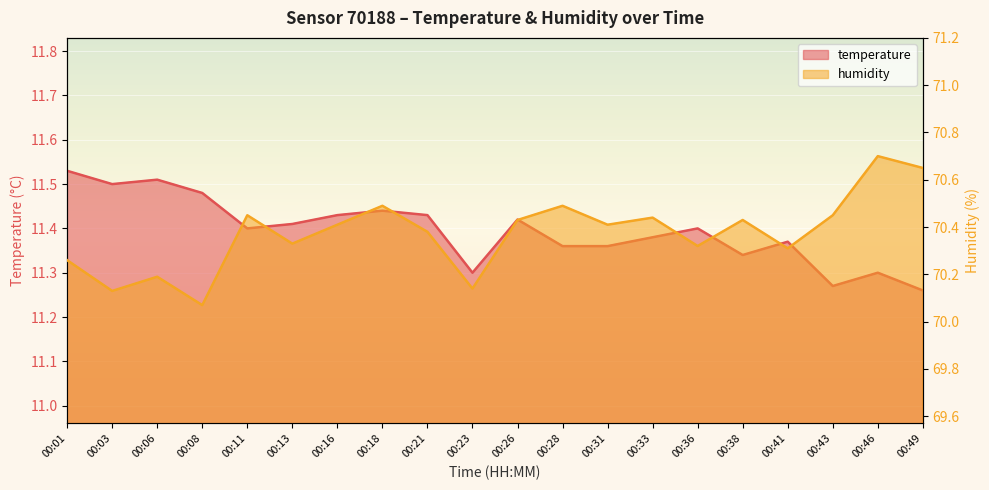

Reading right to left, transcribe all the data shown in this chart.

temperature: 11.3	11.3	11.3	11.4	11.3	11.4	11.4	11.4	11.4	11.4	11.3	11.4	11.4	11.4	11.4	11.4	11.5	11.5	11.5	11.5
humidity: 70.7	70.7	70.5	70.3	70.4	70.3	70.4	70.4	70.5	70.4	70.1	70.4	70.5	70.4	70.3	70.5	70.1	70.2	70.1	70.3